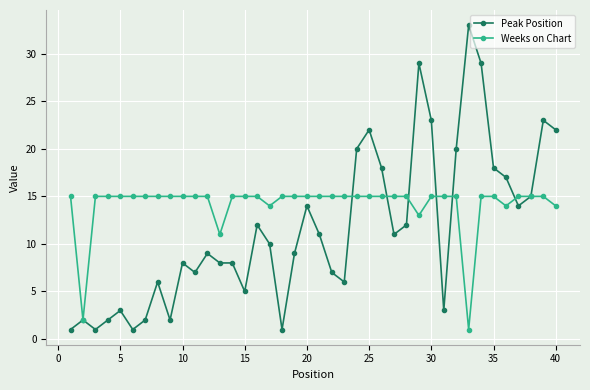

How many distinct data groups are displayed?

2